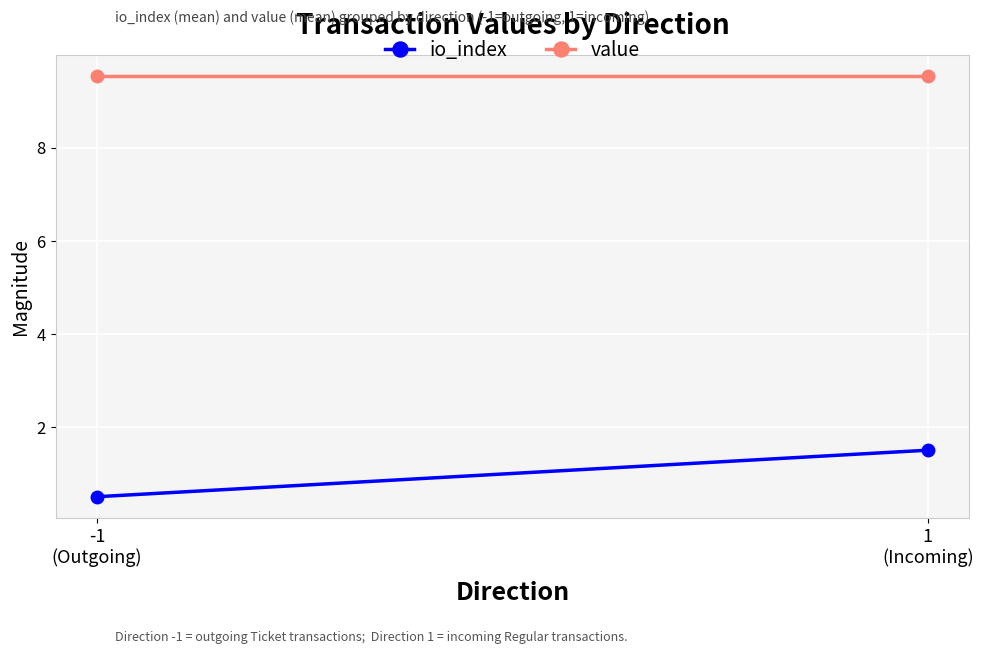

Rank the series by their average value, from highest to lowest.

value, io_index